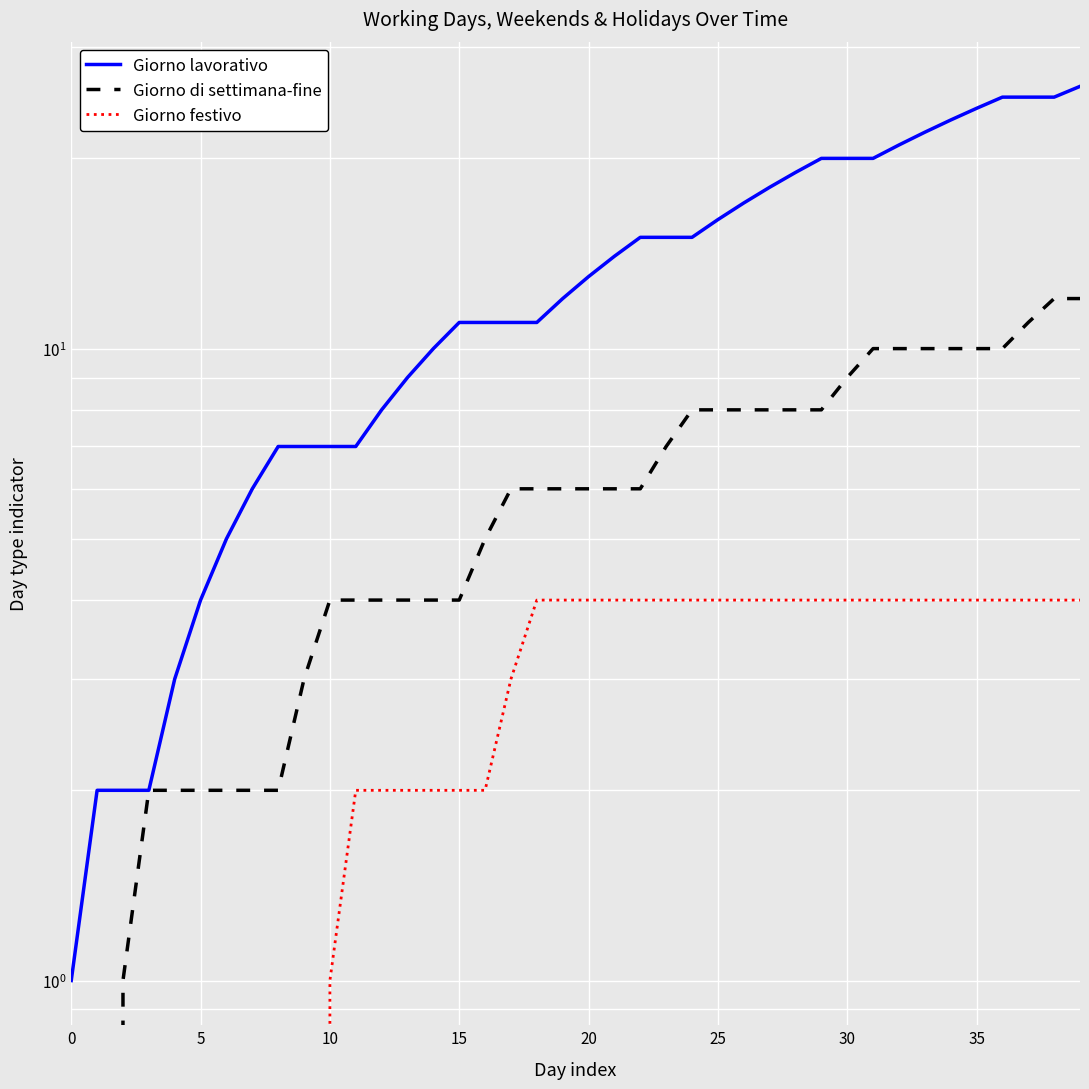

The Giorno di settimana-fine series shows 6 at 13. True or false?

False